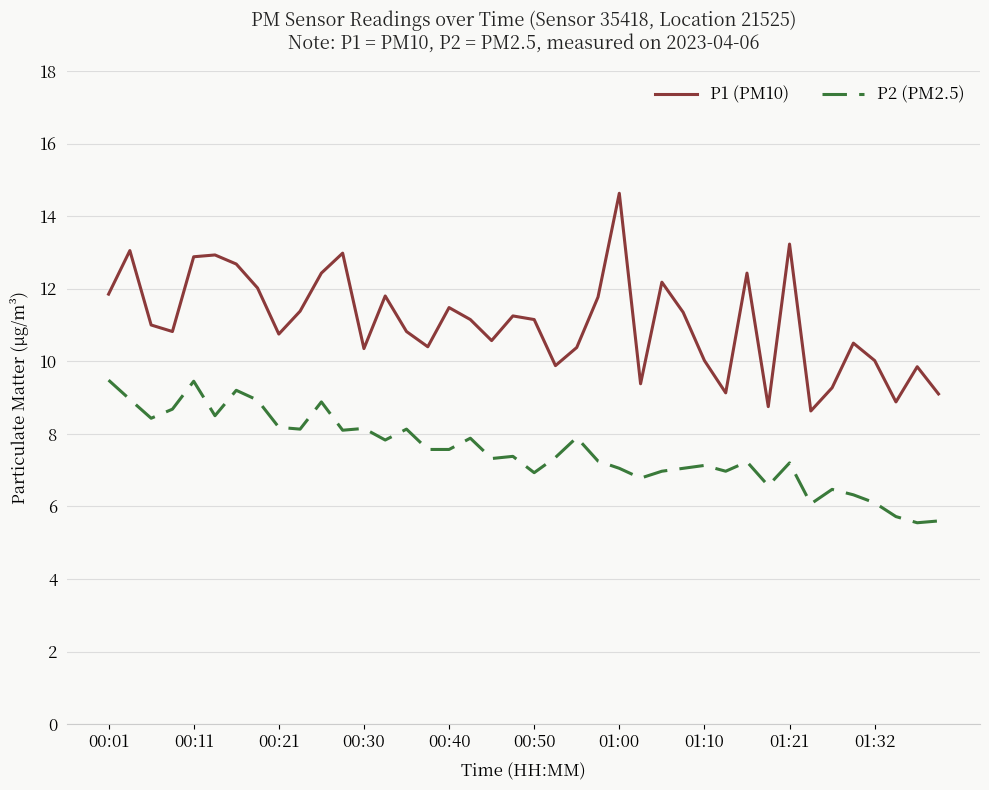

Is this an area chart (filled region under the line)?

No